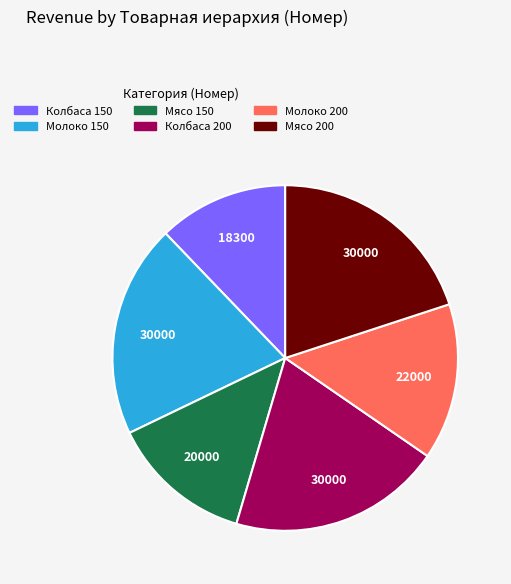

Does Мясо 200 represent more than half of the total?

No